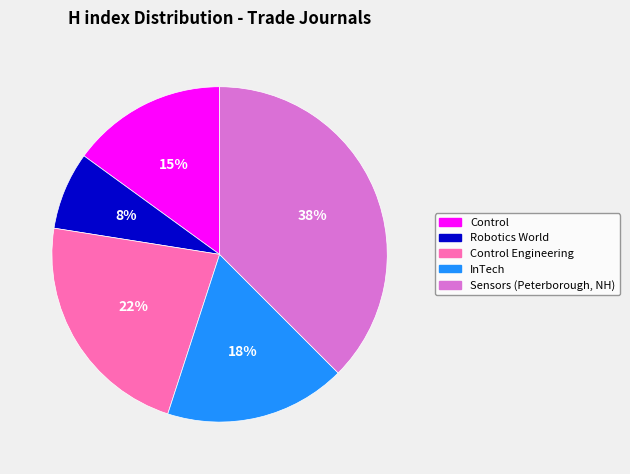

Is there a majority slice in this chart?

No